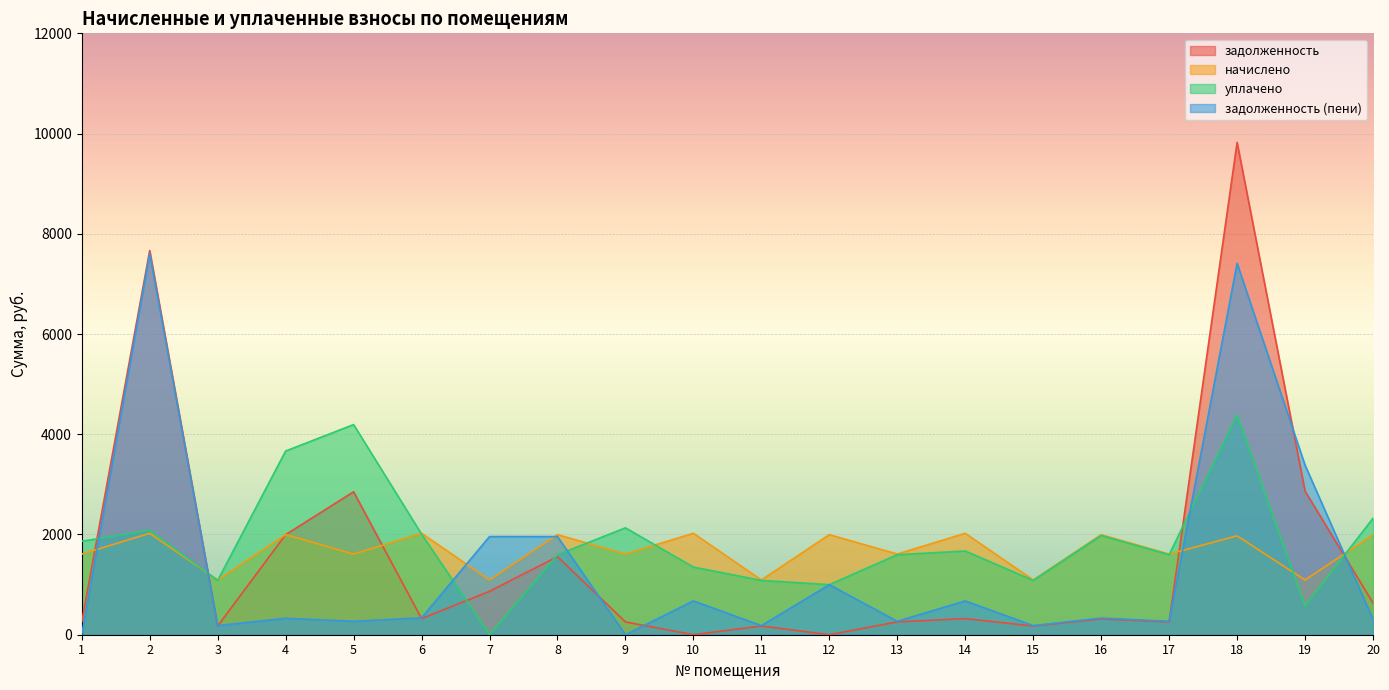

What is the spread (max minus min) of values at 5?

3925.0